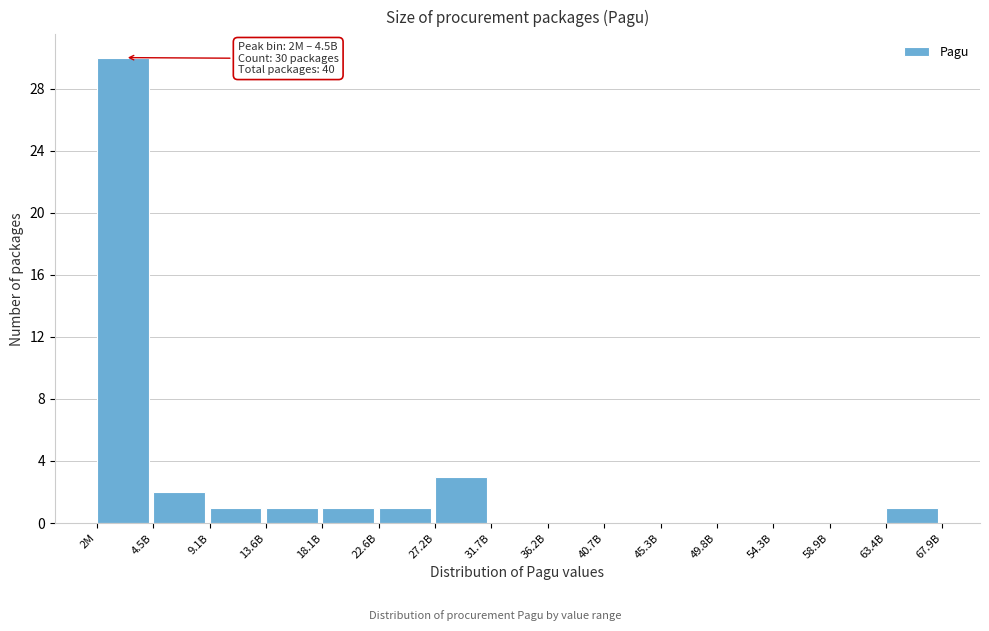

Reading left to right, list all the values displayed in this chart.

2M=30	4.5B=2	9.1B=1	13.6B=1	18.1B=1	22.6B=1	27.2B=3	31.7B=0	36.2B=0	40.7B=0	45.3B=0	49.8B=0	54.3B=0	58.9B=0	63.4B=1